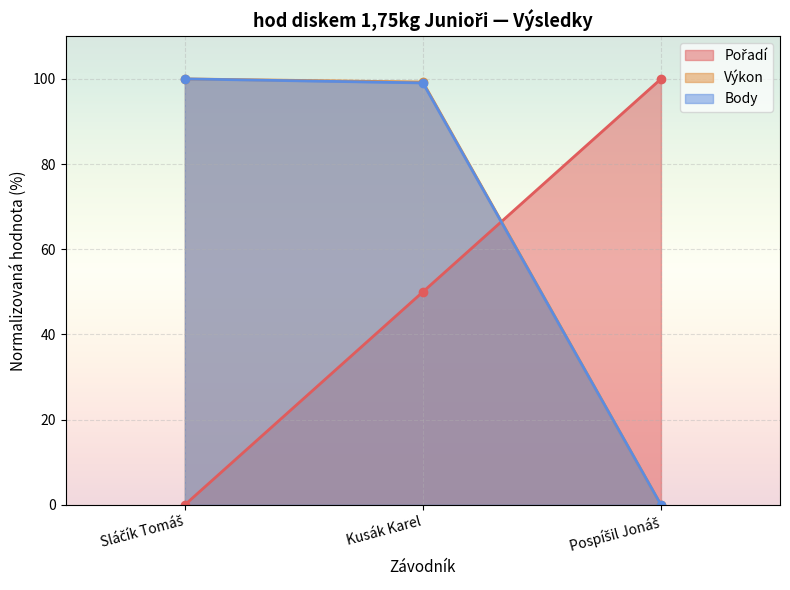

What is the difference between the second highest and minimum values in the Pořadí series?

50.0